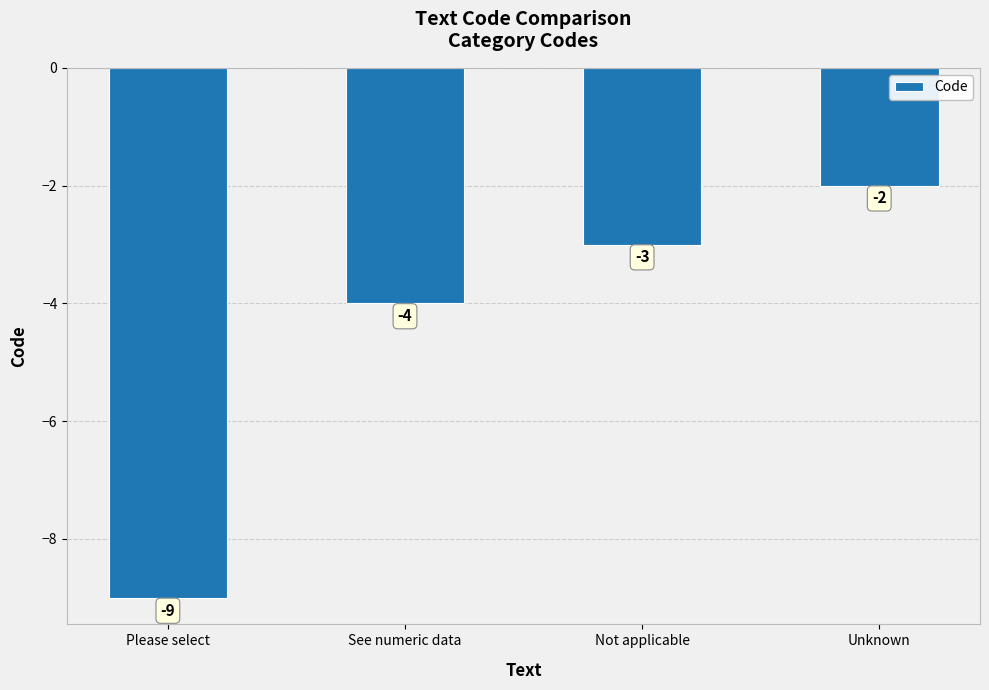

The chart shows a value of -4 at Please select. True or false?

False